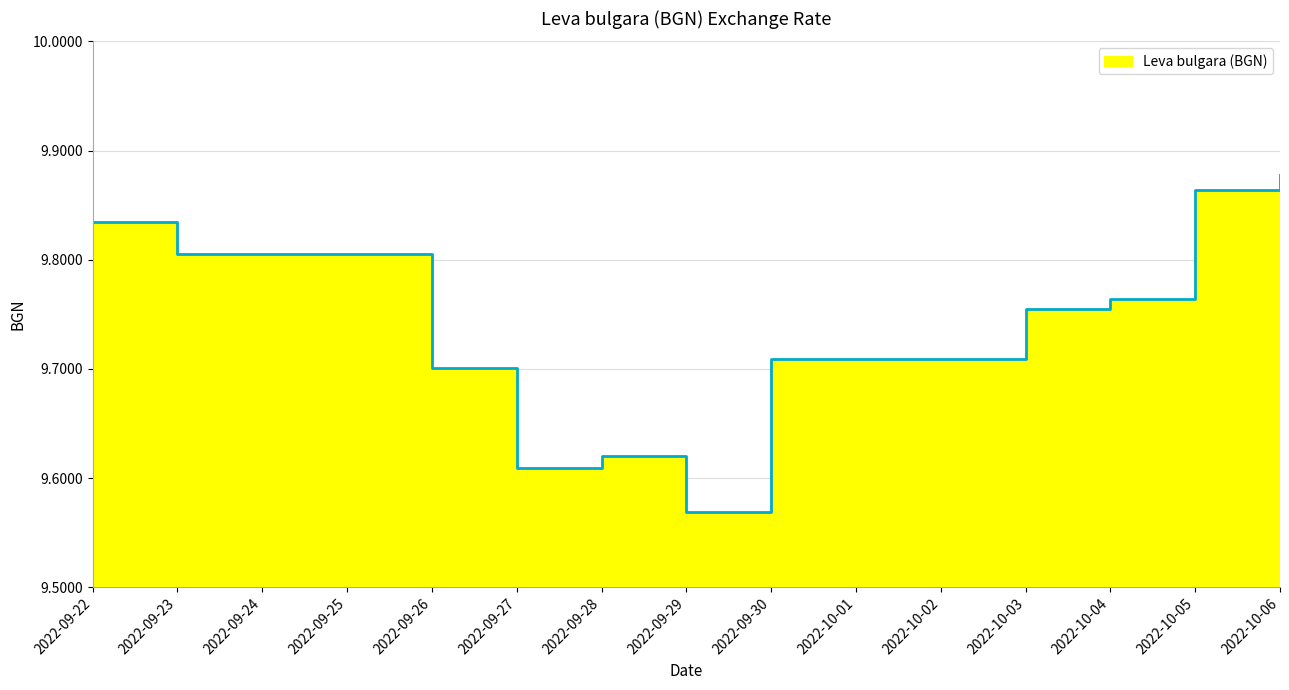

Rank the categories by value from lowest to highest.

2022-09-29, 2022-09-27, 2022-09-28, 2022-09-26, 2022-09-30, 2022-10-01, 2022-10-02, 2022-10-03, 2022-10-04, 2022-09-23, 2022-09-24, 2022-09-25, 2022-09-22, 2022-10-05, 2022-10-06